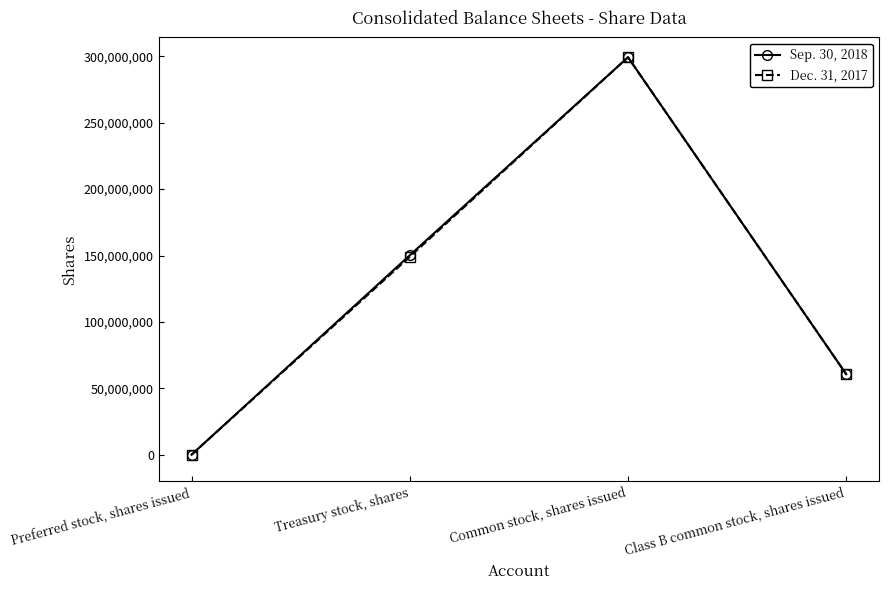

List the series in order of their overall mean, highest first.

Sep. 30, 2018, Dec. 31, 2017